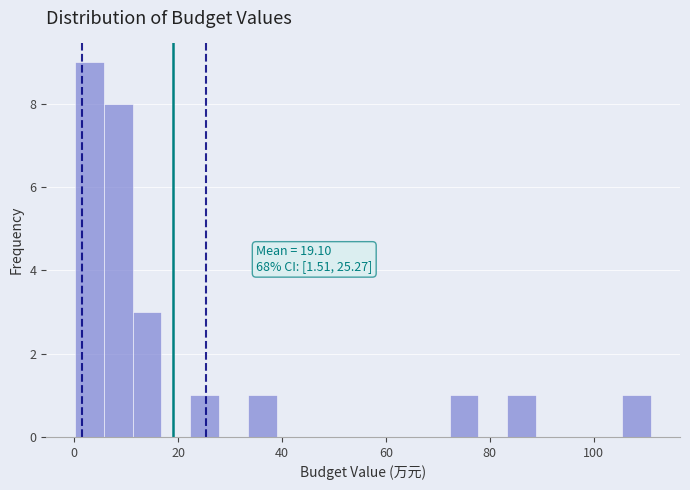

Around what value on the x-axis is the tallest bar? Give the approximate position of its centre, as read against the axis.

2